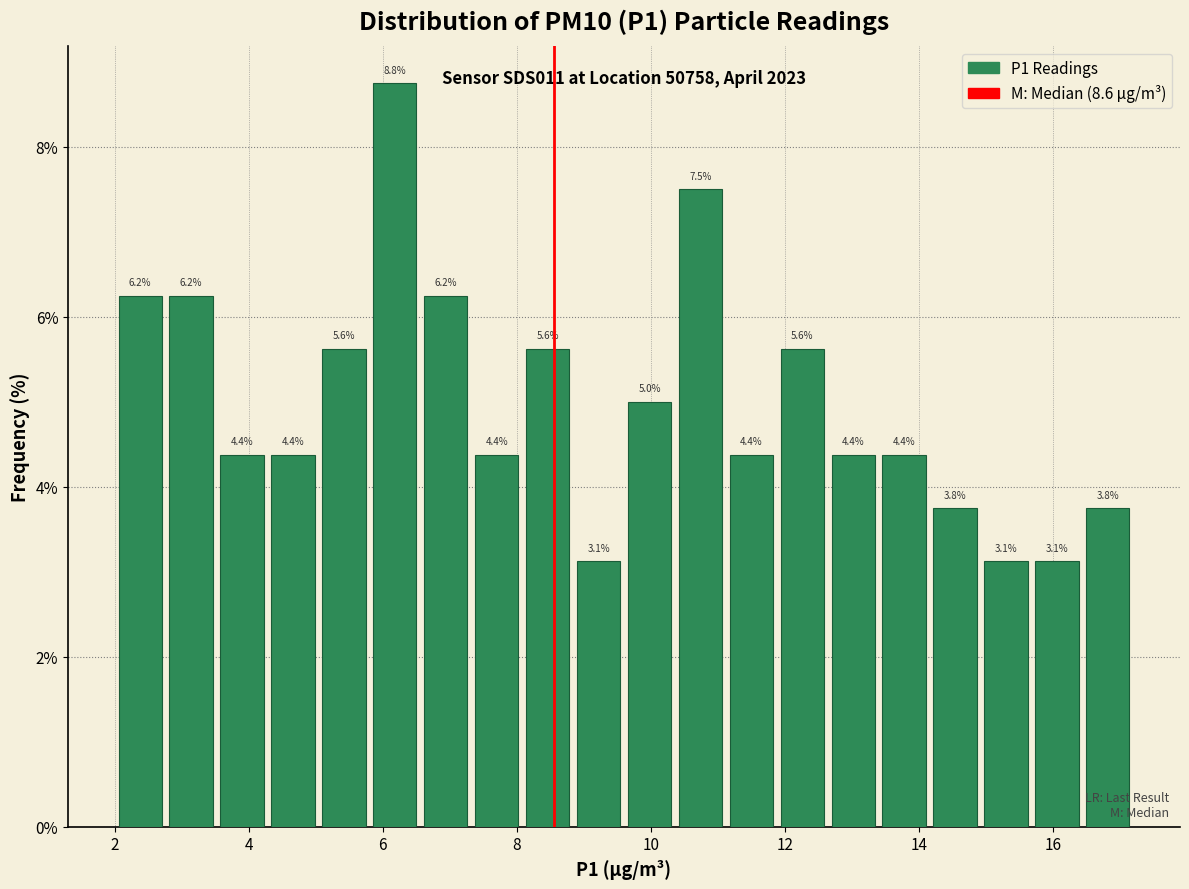

Around what value on the x-axis is the tallest bar? Give the approximate position of its centre, as read against the axis.

6.2